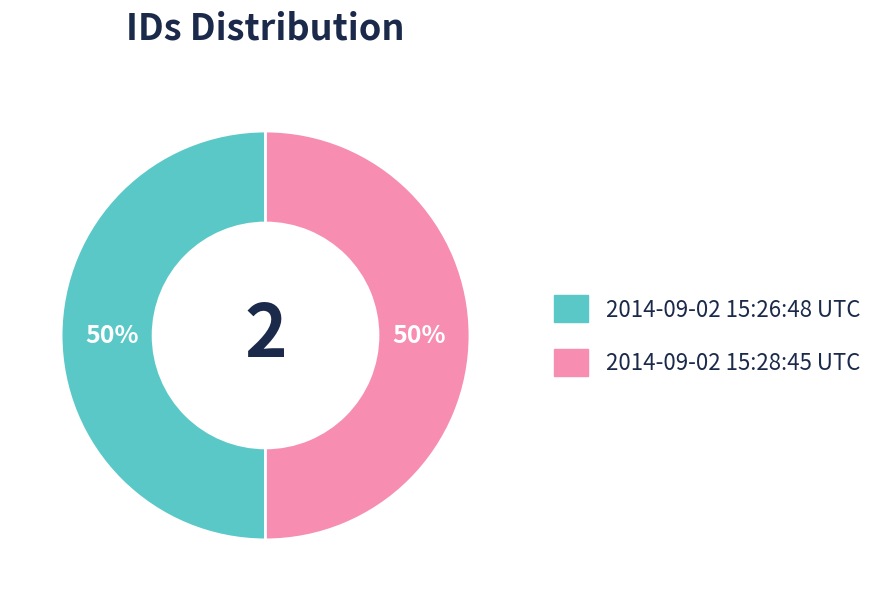

How many slices are in this pie chart?

2